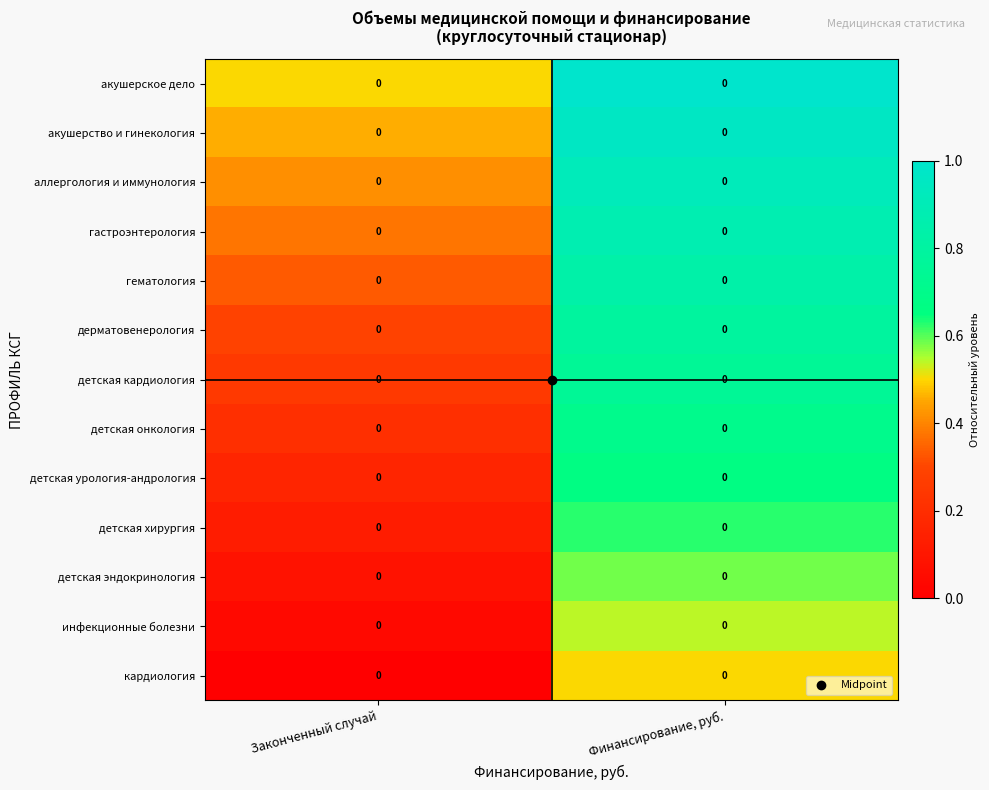

What is the approximate value of дерматовенерология at Финансирование, руб.?

0.8